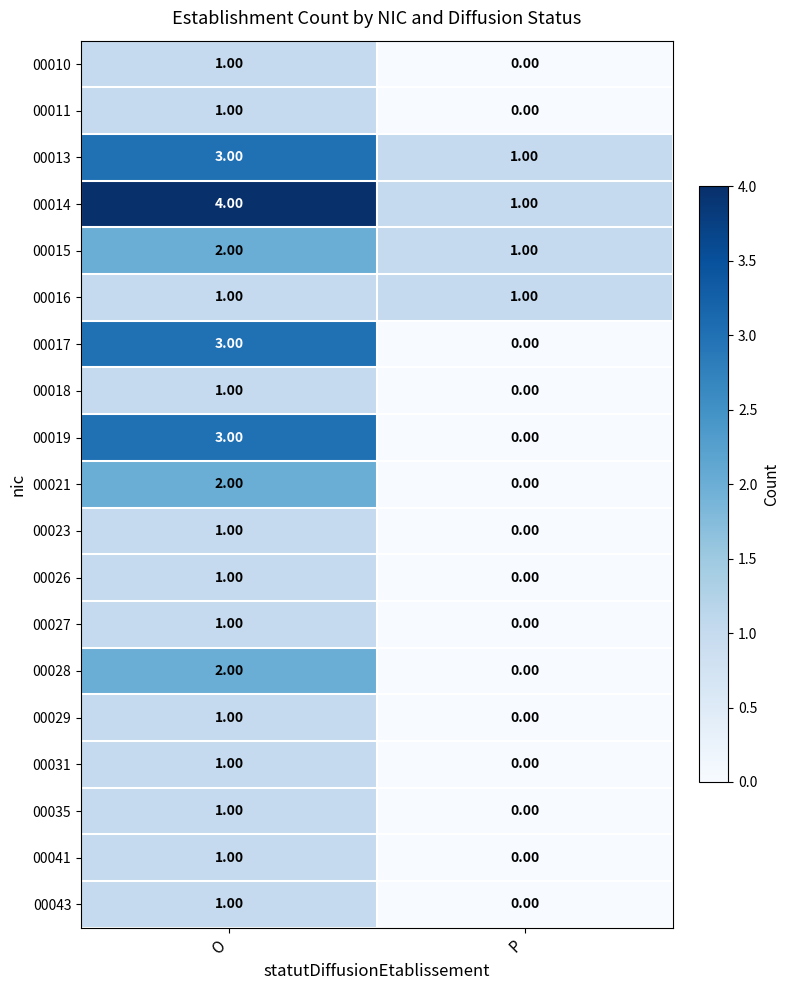

At which category does the chart reach its minimum across all series?

P